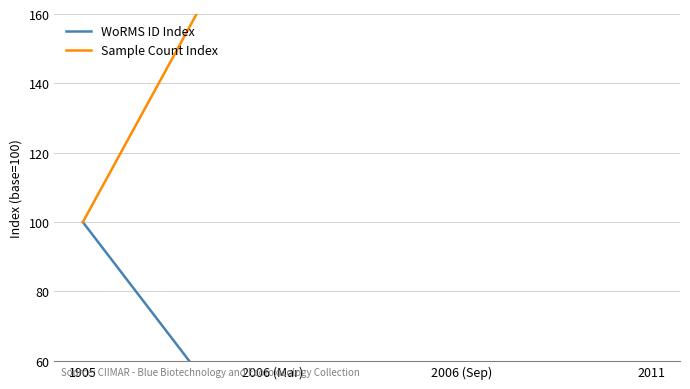

At which label is Sample Count Index closest to 250?

2006 (Mar)